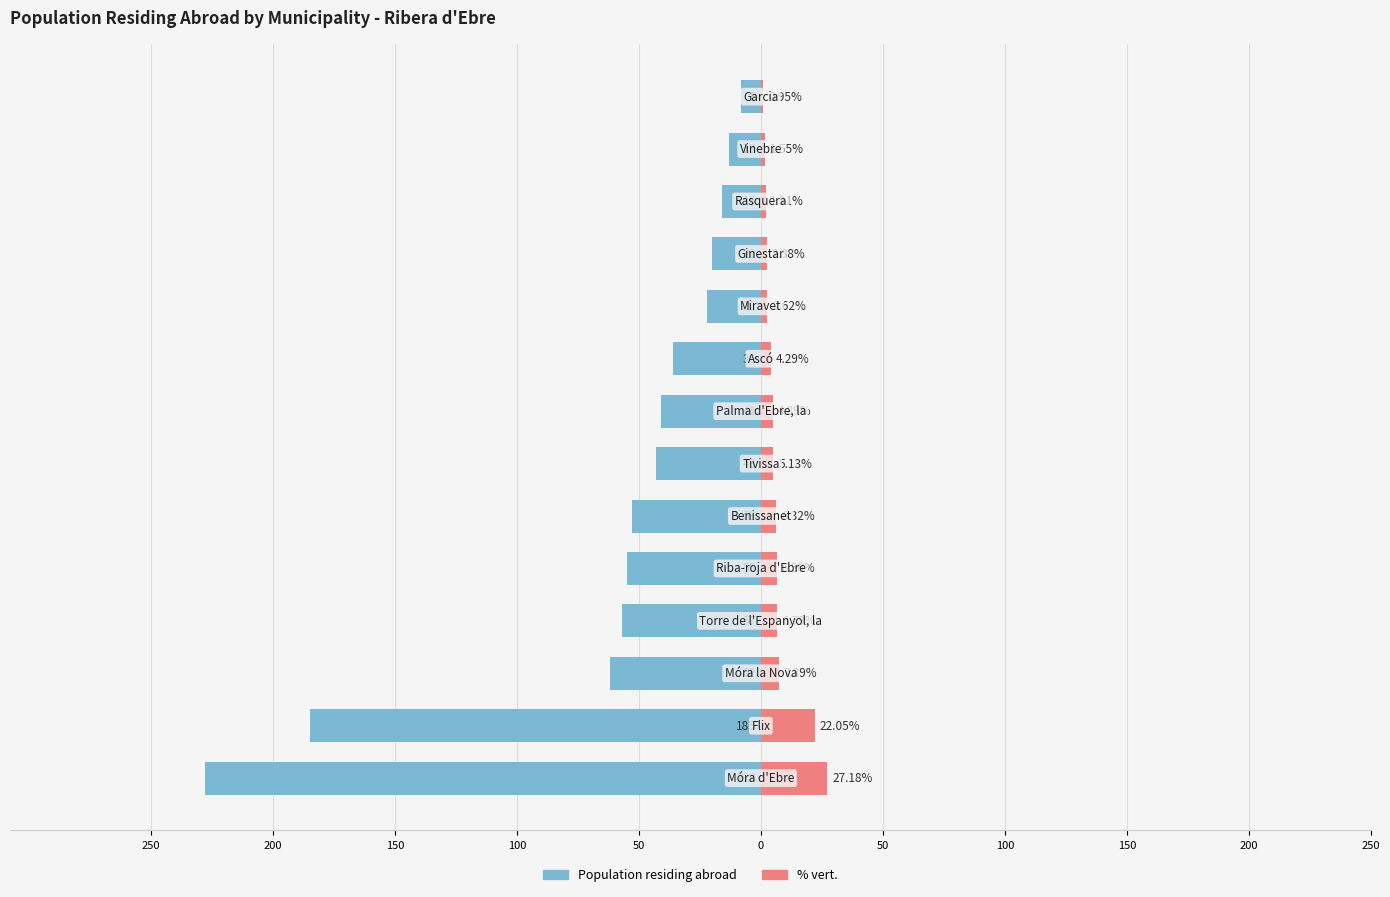

How many bars are there in each group?

2